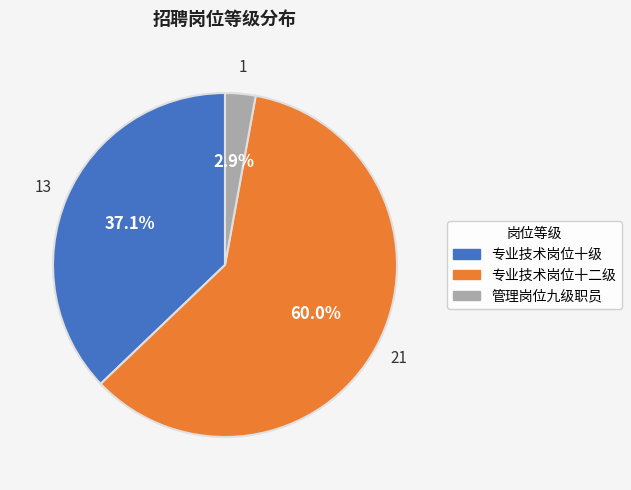

How many segments does this pie chart have?

3